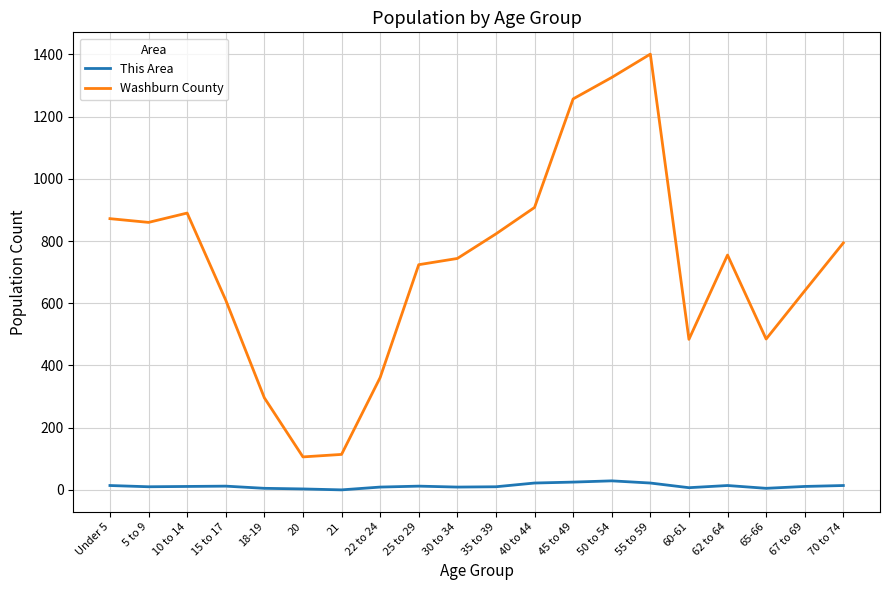

Count the number of categories in the chart.

20